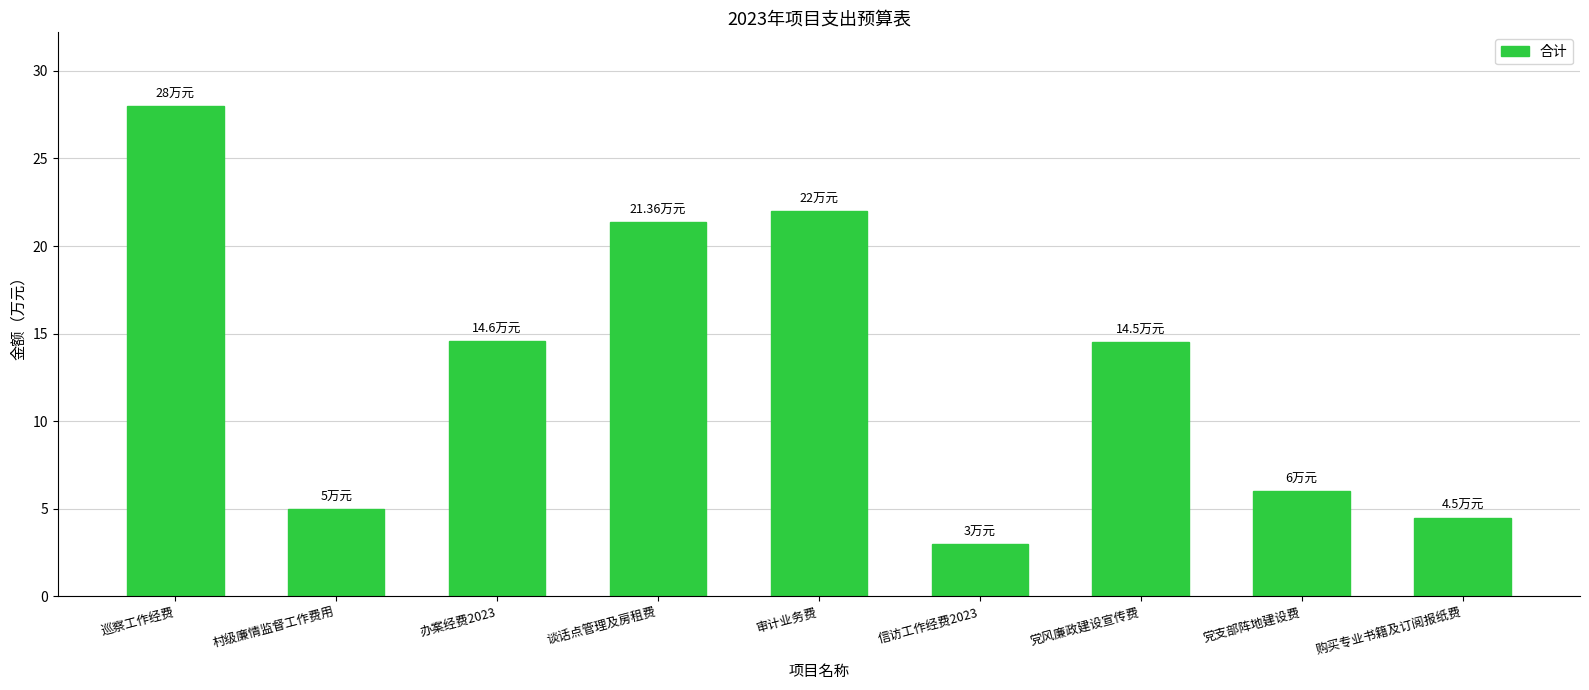

What is the difference between the values at 巡察工作经费 and 党风廉政建设宣传费?

13.5